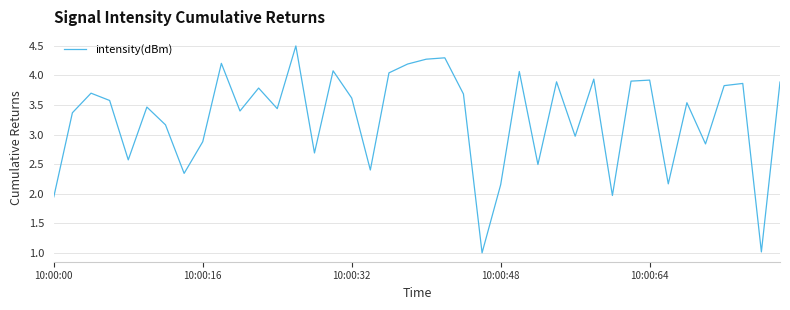

What is the smallest value displayed?

1.0